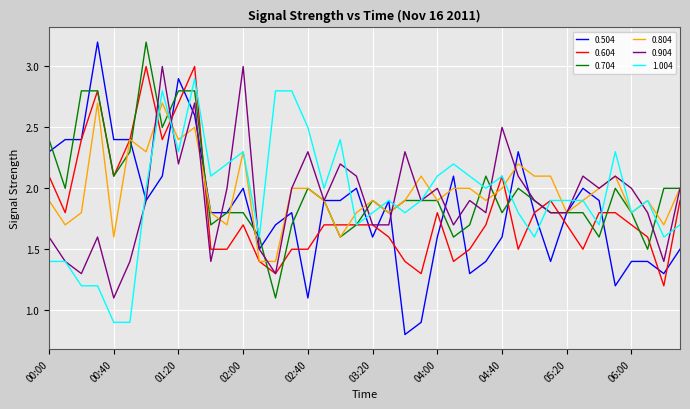

What is the highest value of the 1.004 series?

2.9